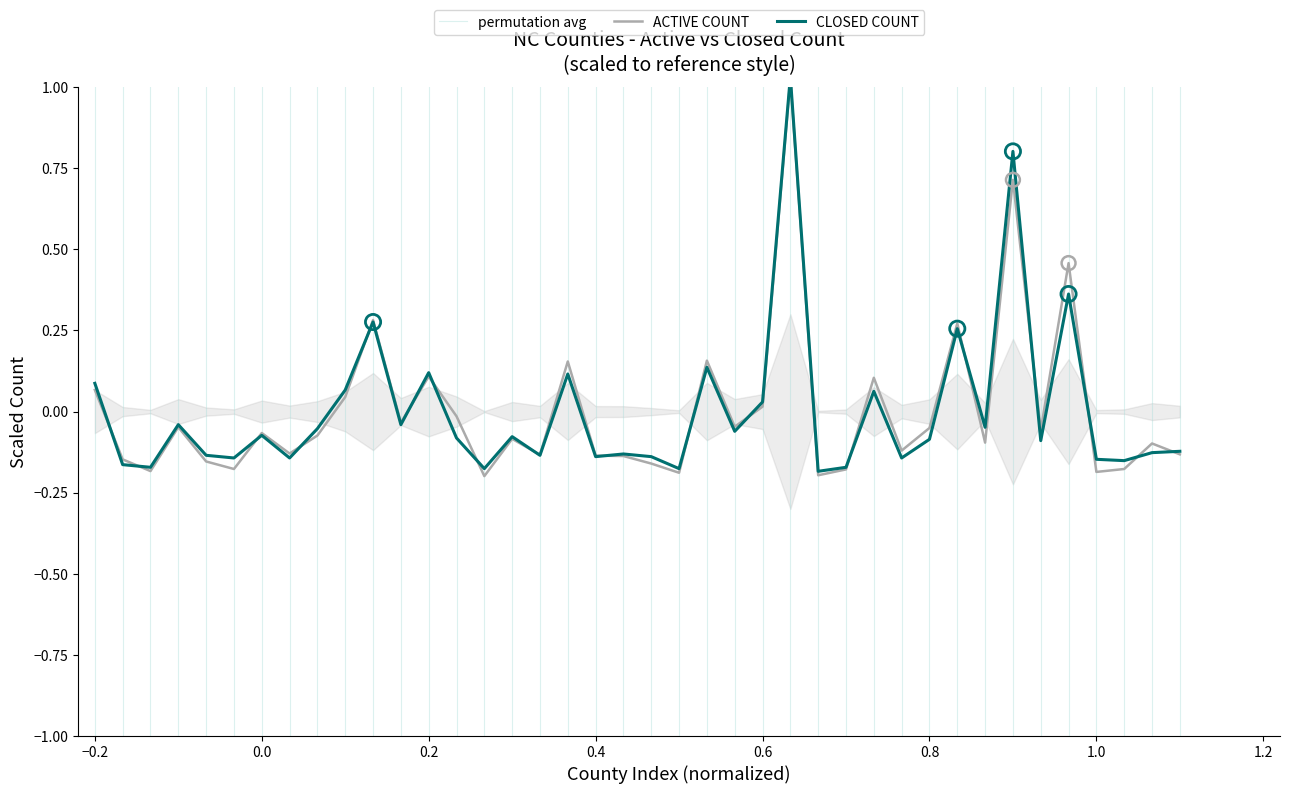

Which series contains the lowest Y value?

ACTIVE COUNT